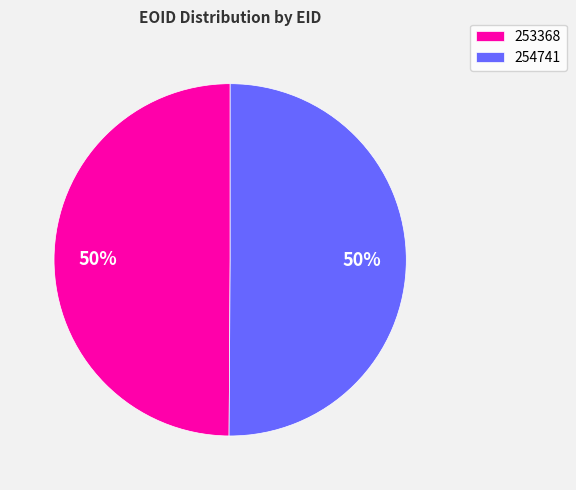

Is the sum of 254741 and 253368 greater than half?

Yes